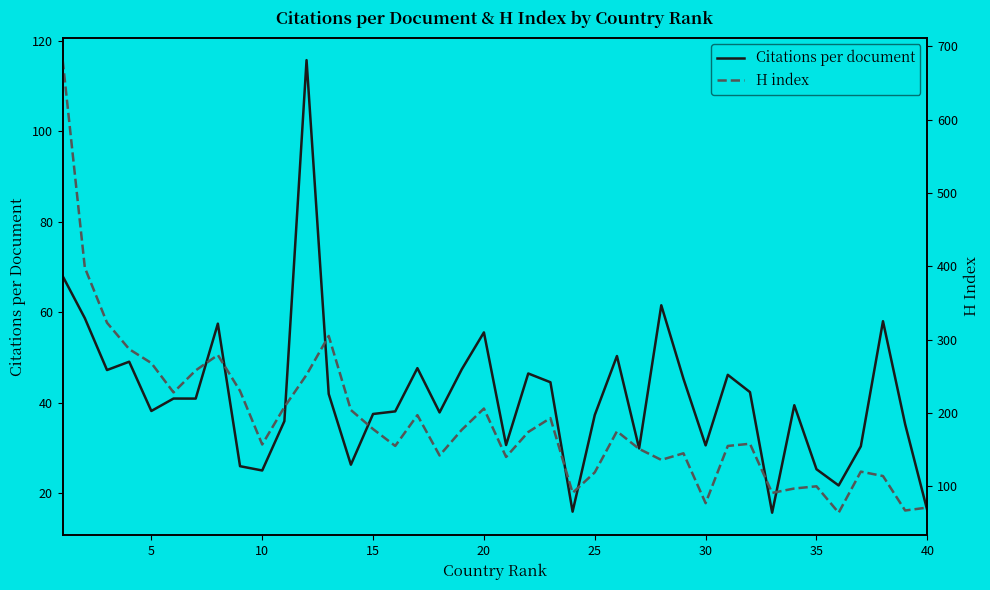

True or false: H index and Citations per document intersect in this chart.

False